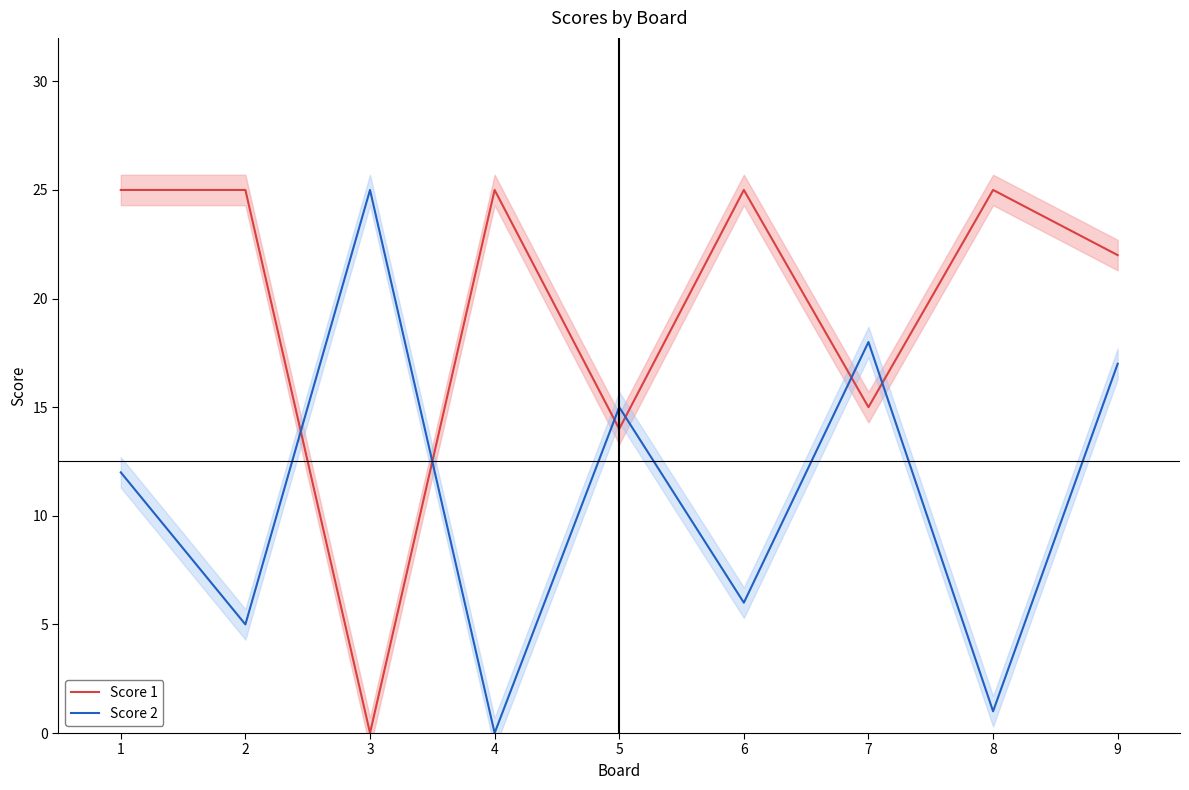

At which label does Score 2 reach its peak?

3